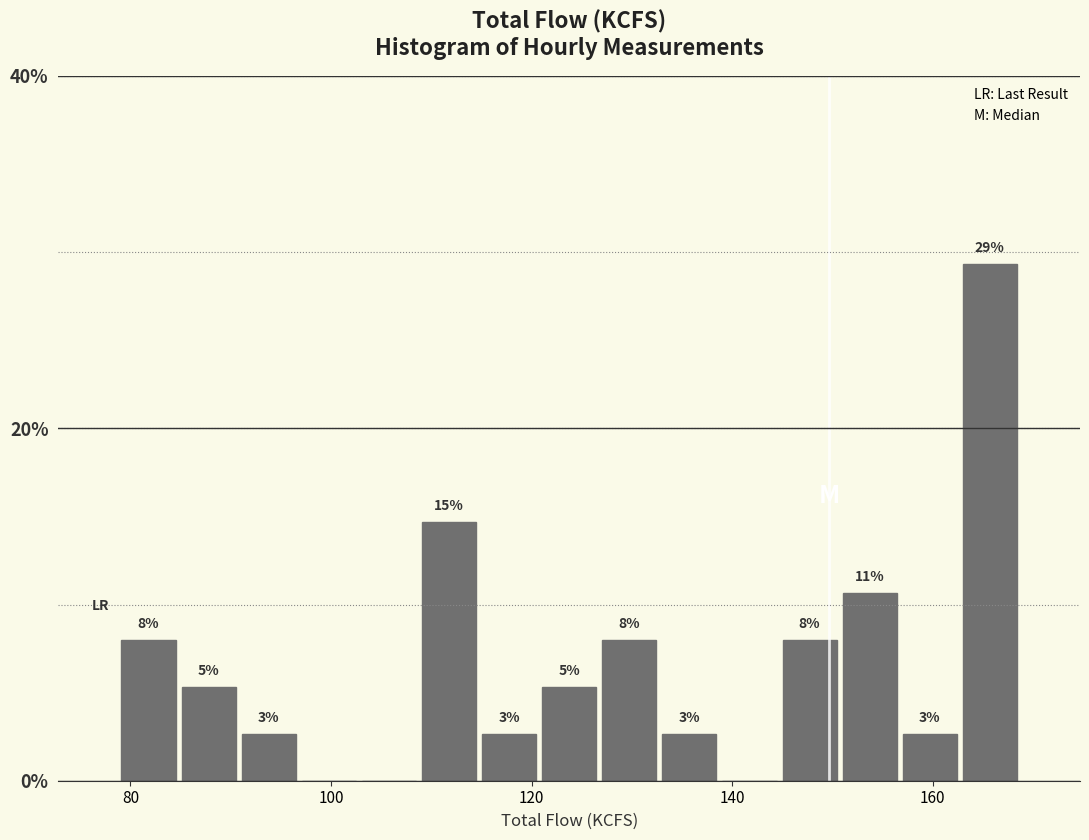

Around what value on the x-axis is the tallest bar? Give the approximate position of its centre, as read against the axis.

166